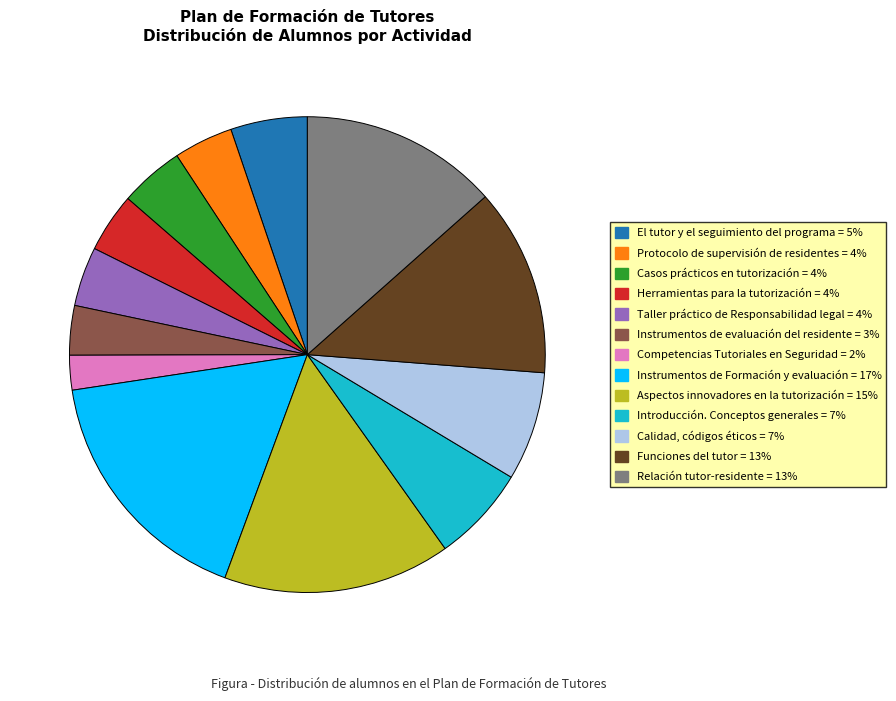

True or false: Protocolo de supervisión de residentes = 4% accounts for 4% of the total.

True